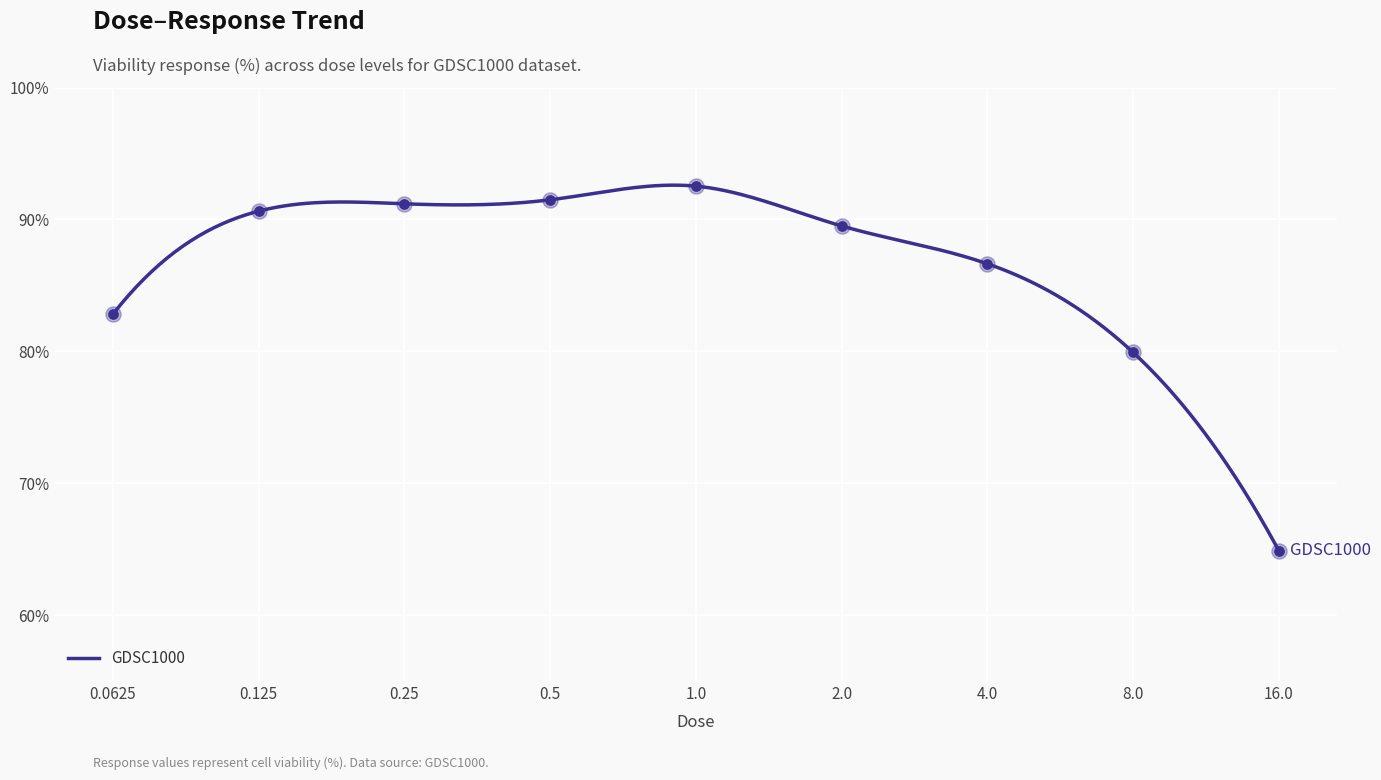

What is the change in value from 0.25 to 16.0?

-26.3